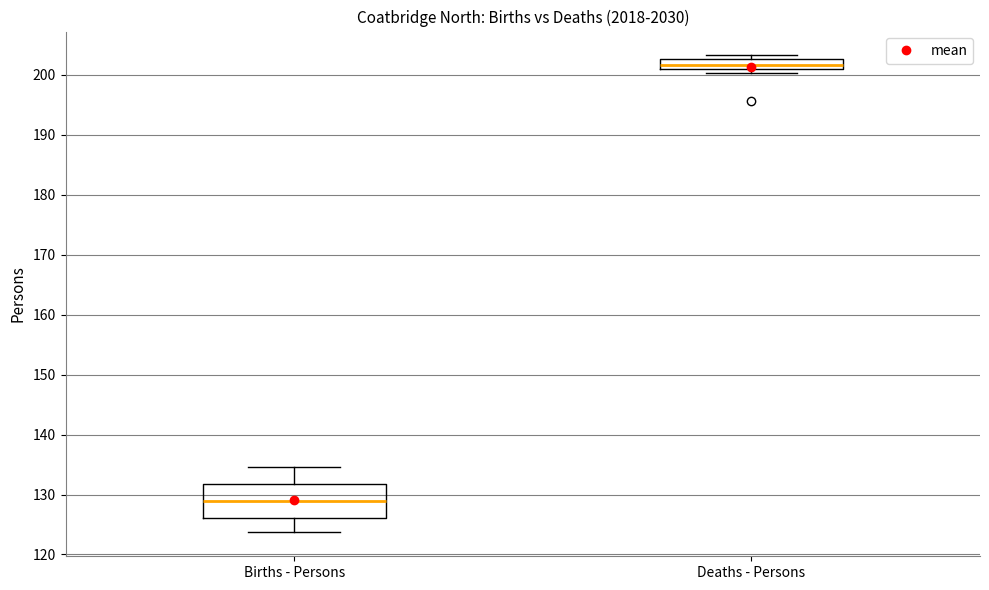

Reading left to right, read every box against the y-axis: the position of its median line, the range the box covers, and the ends of its whiskers. The values are not printed on the chart, so give them approximately, as read against the axis.

Births - Persons: median 129, box 126 to 132, whiskers 124 to 135
Deaths - Persons: median 202, box 201 to 203, whiskers 200 to 203 (just above the box's upper edge)